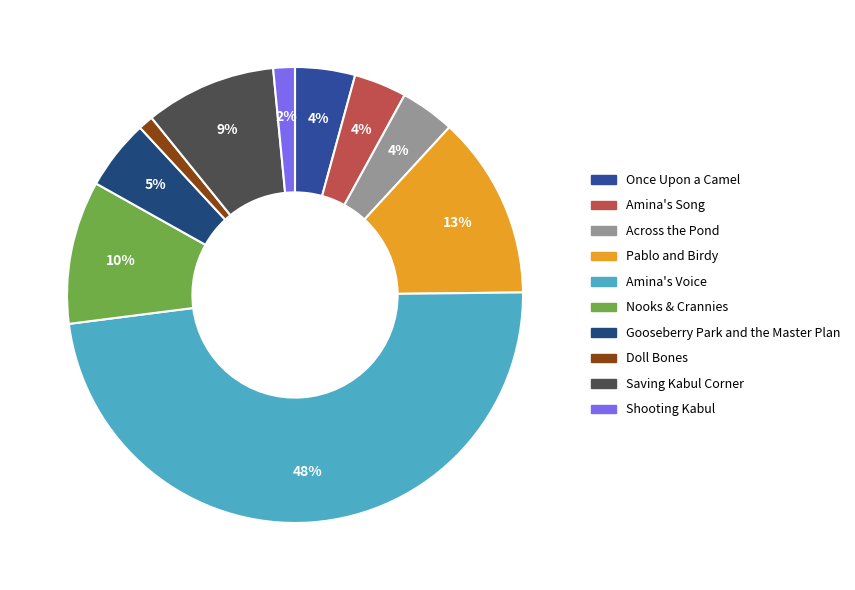

Is the sum of Amina's Voice and Shooting Kabul greater than half?

No